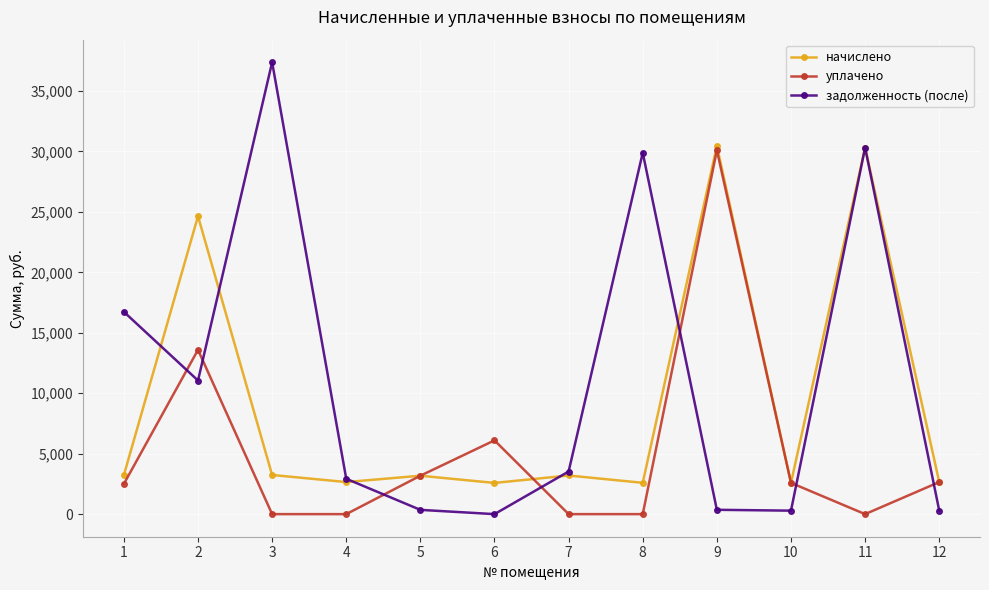

What is the total value across all series at 5?

6706.6